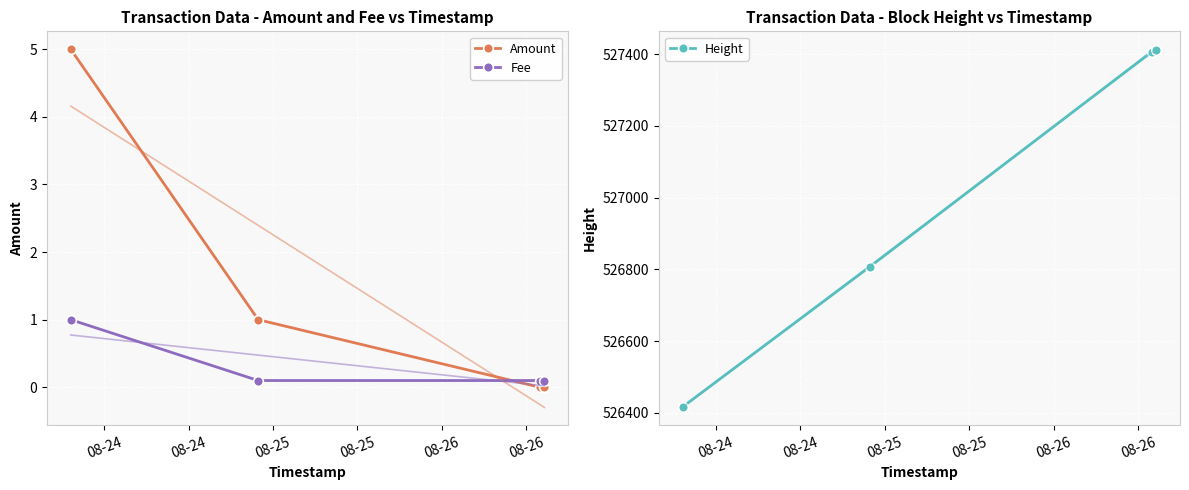

Reading left to right, transcribe all the data shown in this chart.

Amount: 5.0	1.0	0.0	0.0
Fee: 1.0	0.1	0.1	0.1
Height: 526417.0	526808.0	527407.0	527412.0